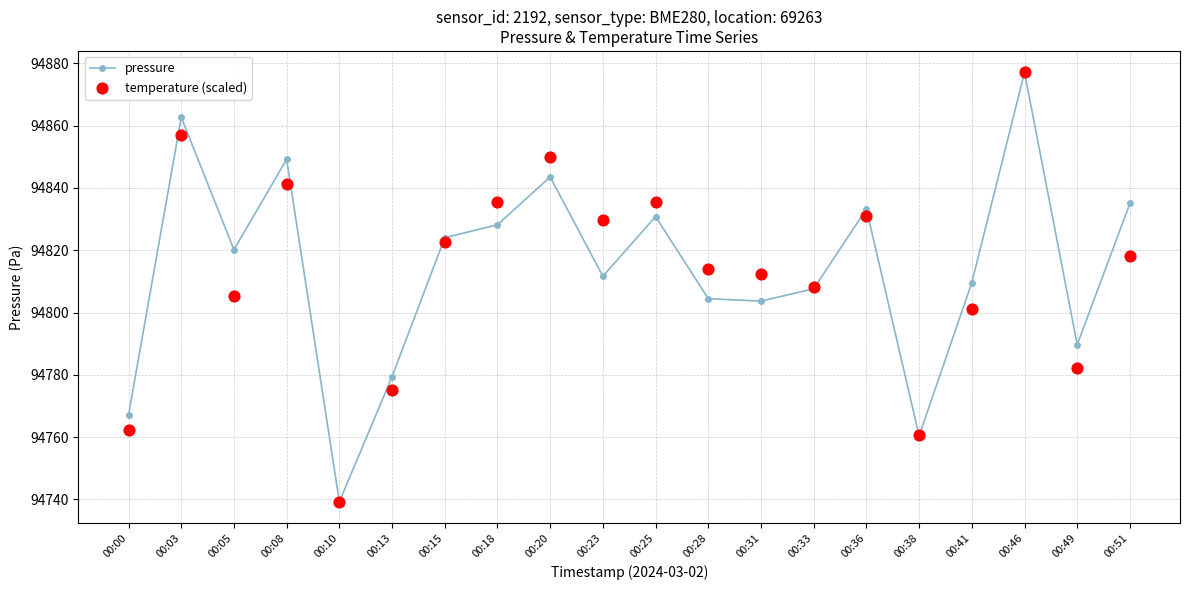

Which series has the largest total across all categories?

pressure